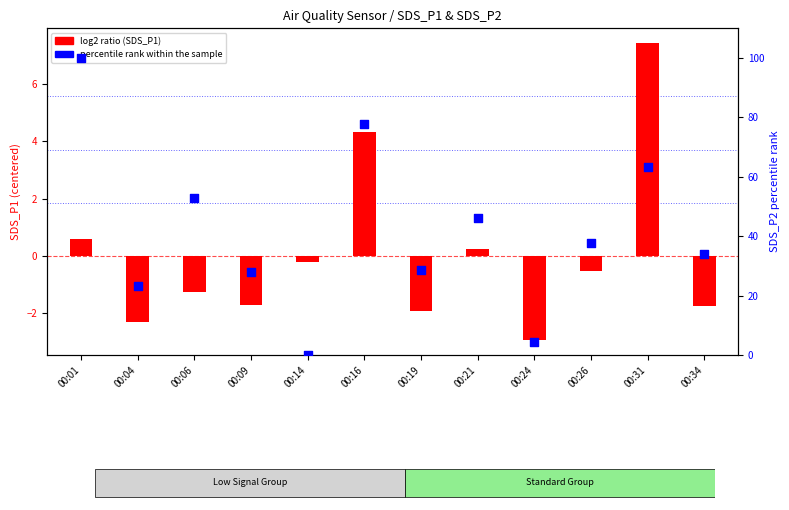

Which series has the largest Y range (max minus min)?

percentile rank within the sample